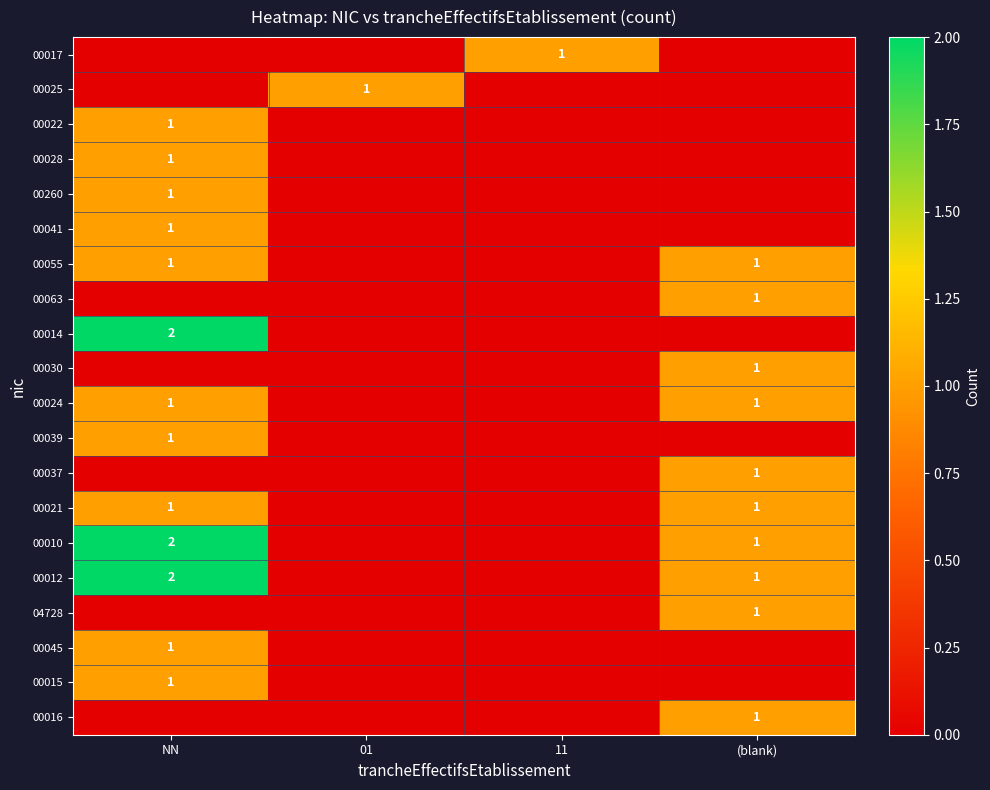

True or false: 00024 has a value of 1 at (blank).

True